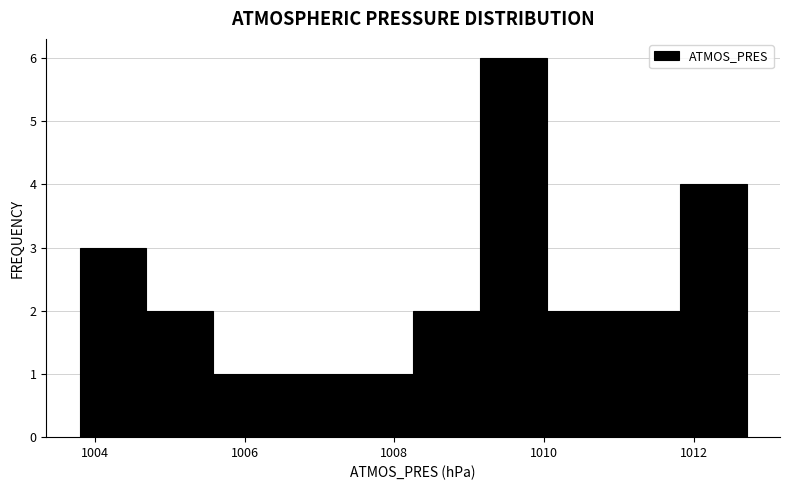

Reading left to right, list every bar in this chart as the range it spans on the x-axis followed by its height. Neither the bar edges nor the heights are printed on the chart, so give them approximately, as read against the axes.

1003.8 to 1004.6: 3
1004.6 to 1005.6: 2
1005.6 to 1006.4: 1
1006.4 to 1007.4: 1
1007.4 to 1008.2: 1
1008.2 to 1009.2: 2
1009.2 to 1010.0: 6
1010.0 to 1011.0: 2
1011.0 to 1011.8: 2
1011.8 to 1012.8: 4